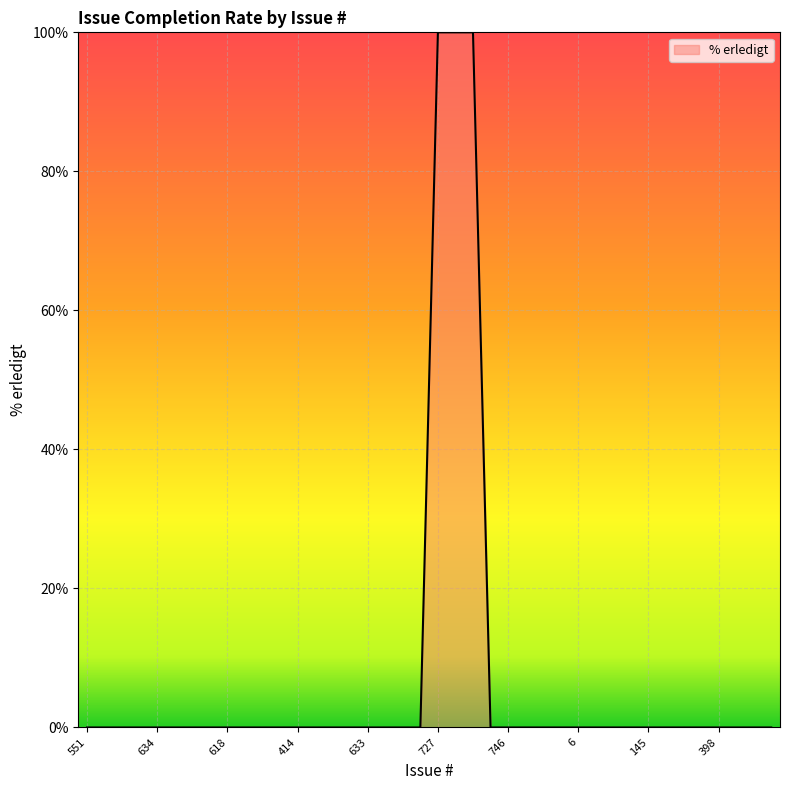

What is the greatest value displayed?

100